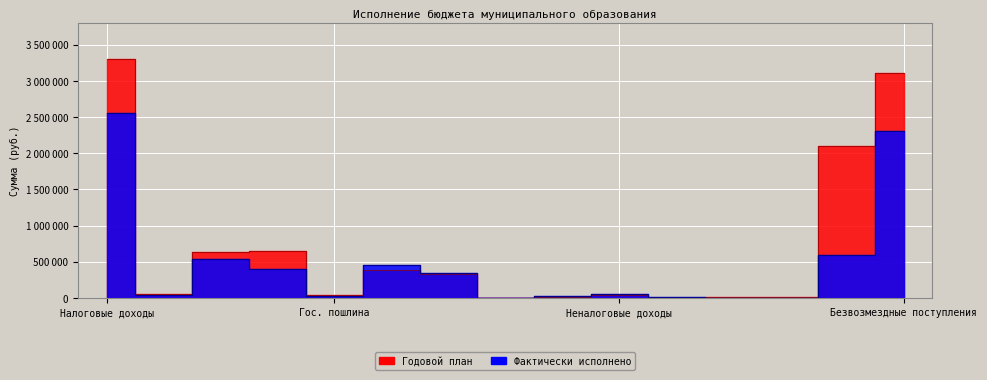

What is the difference between the maximum and minimum values in the Фактически исполнено series?

2552184